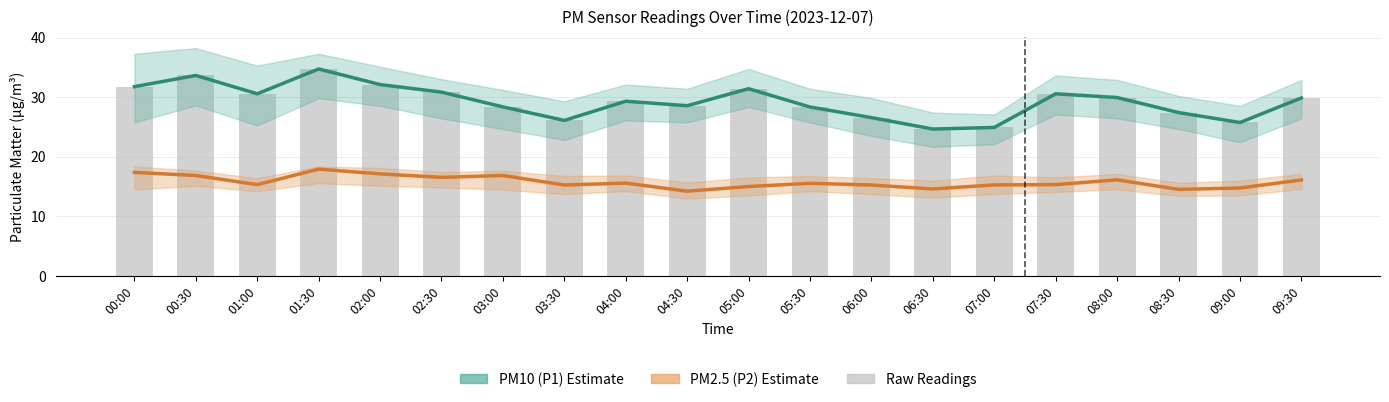

What is the value of the PM2.5 (P2) Estimate bar at the 7th from the left?

16.8